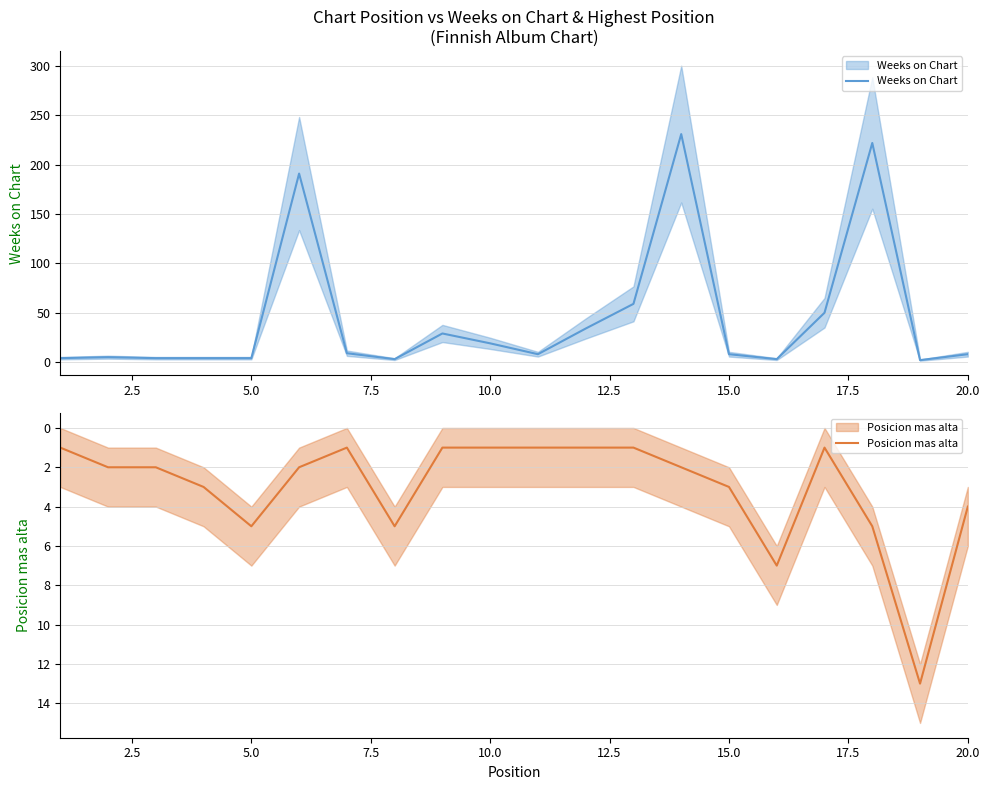

What is the spread (max minus min) of values at 2.5?

3